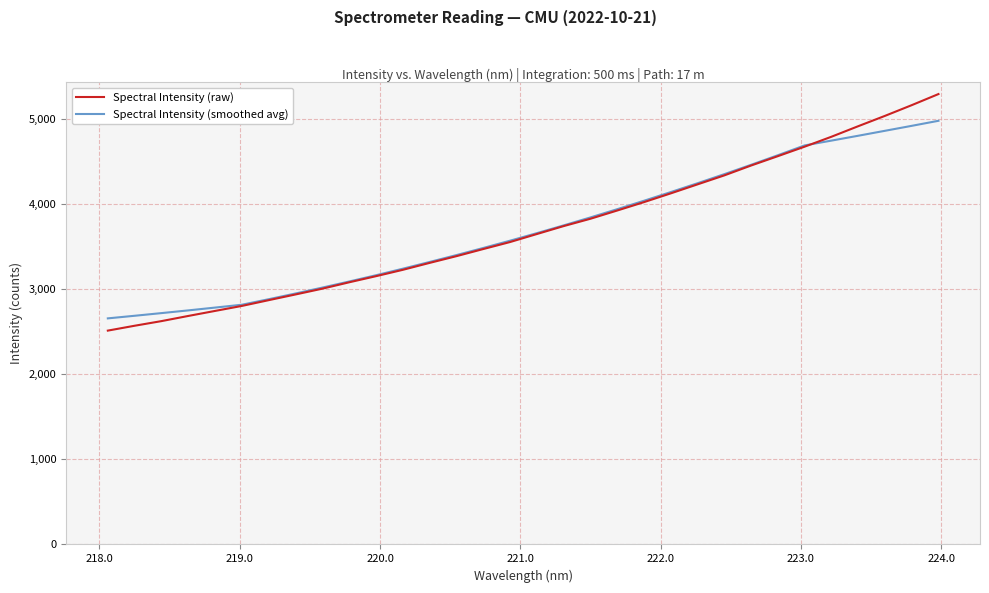

Which series ends up on top after the final intersection of Spectral Intensity (smoothed avg) and Spectral Intensity (raw)?

Spectral Intensity (raw)